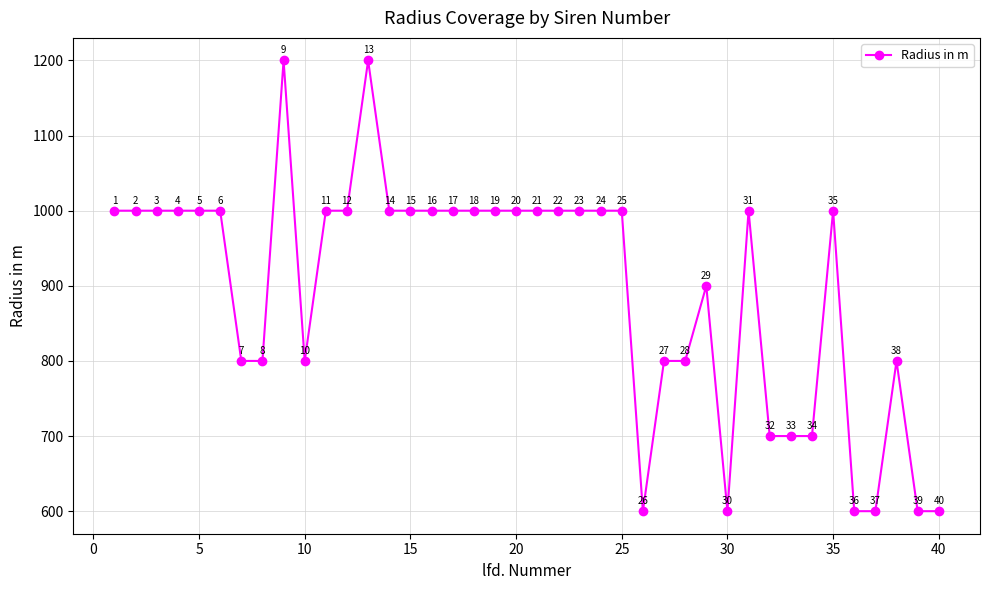

How many values are between 800 and 1000?

29